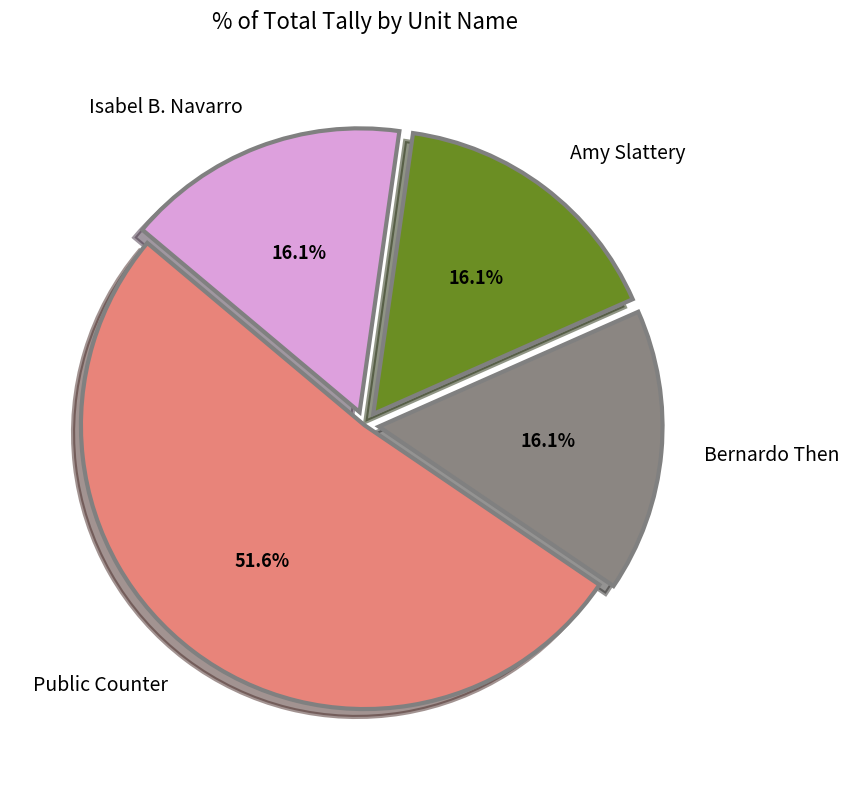

What is the ratio of the value at Public Counter to the value at Isabel B. Navarro?

3.2